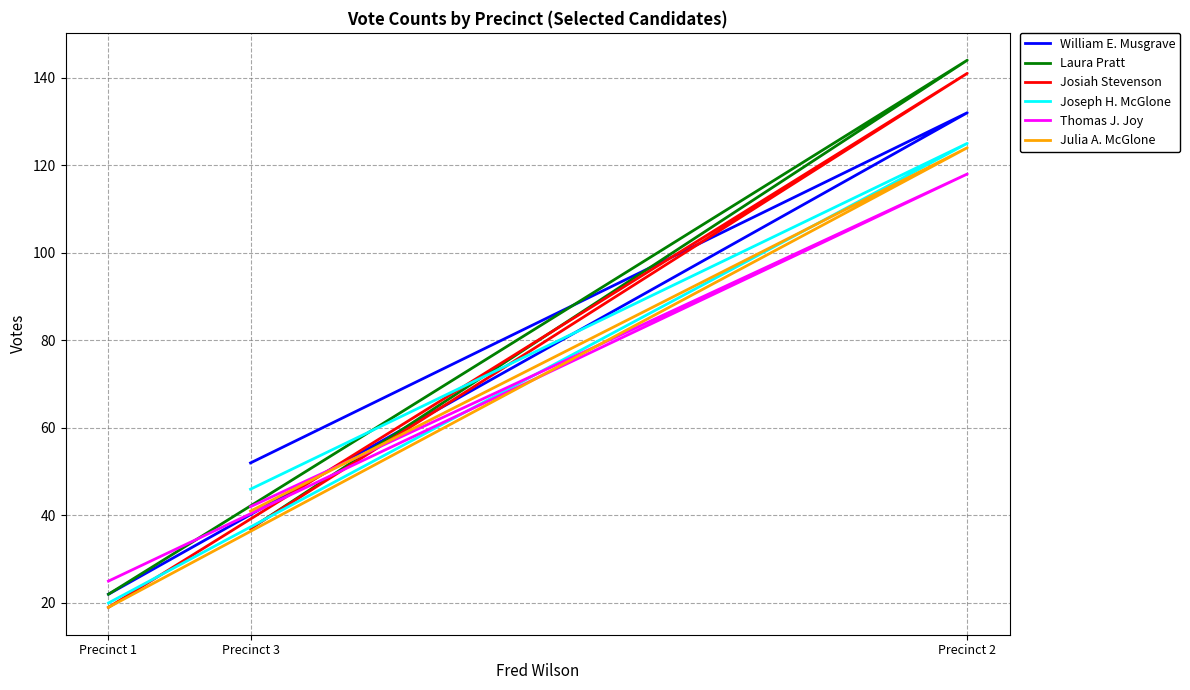

Which category has the highest value in the Joseph H. McGlone series?

Precinct 2